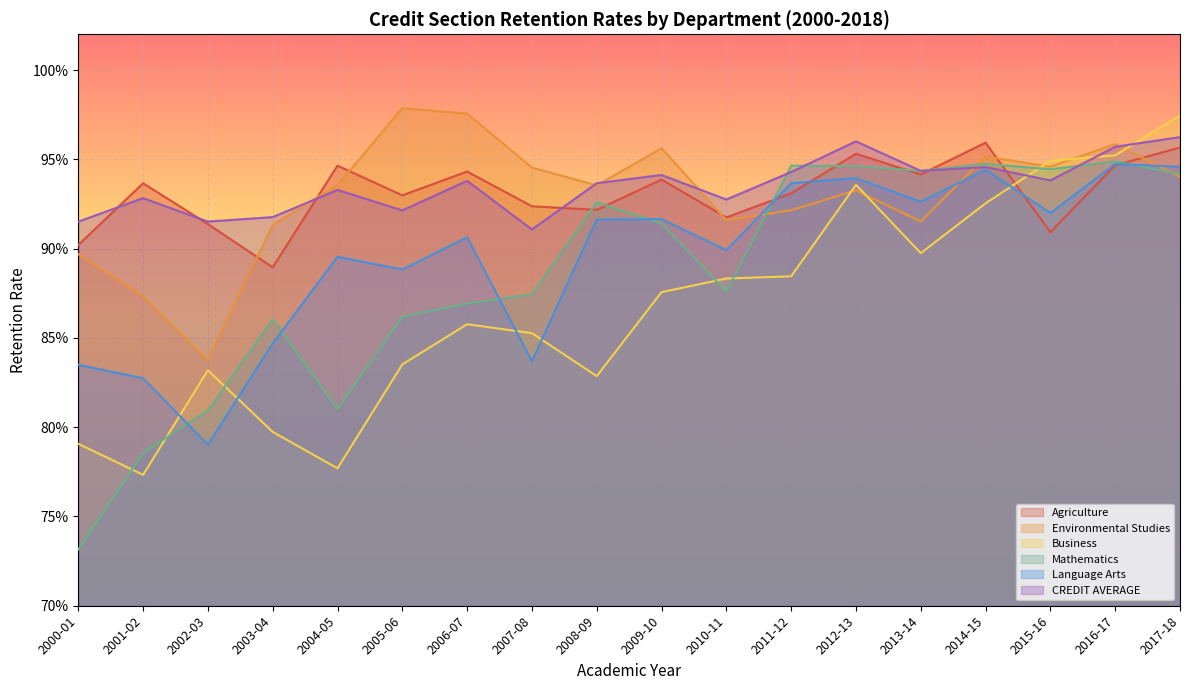

How many lines are shown in the chart?

6